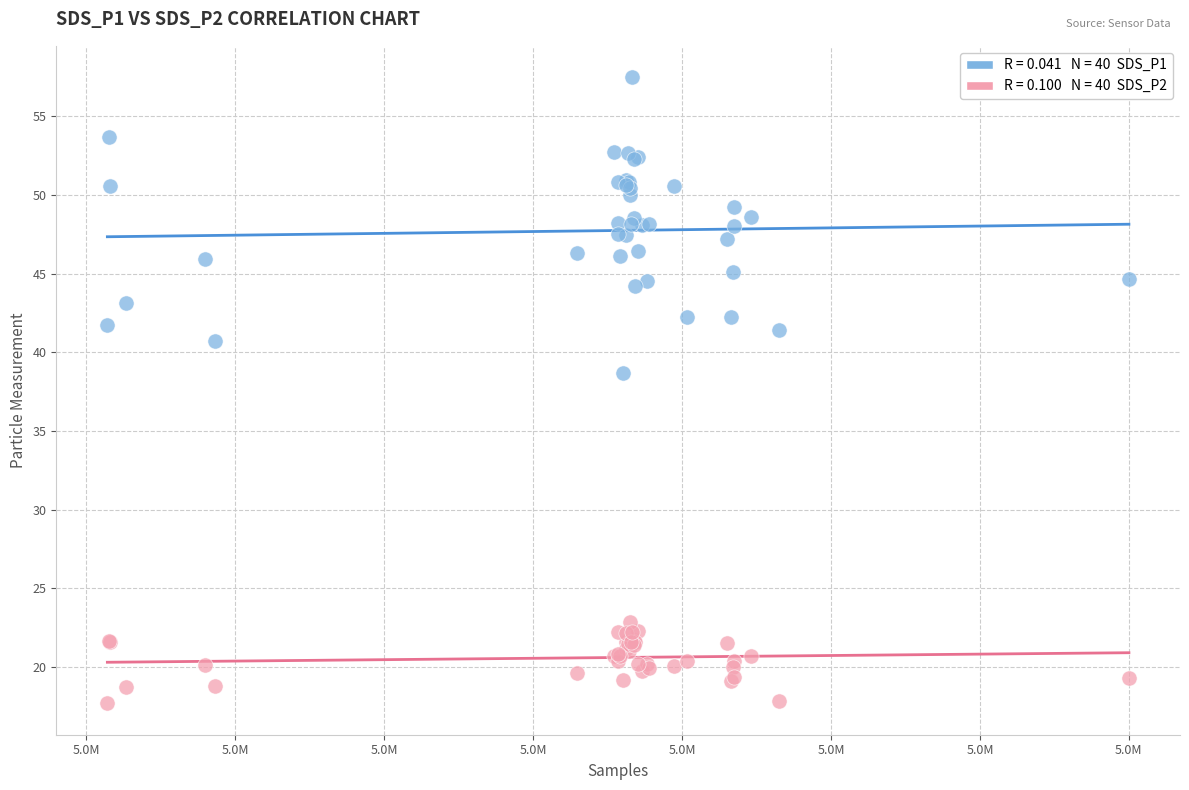

Across all series, what Y value is closest to 37?

38.7